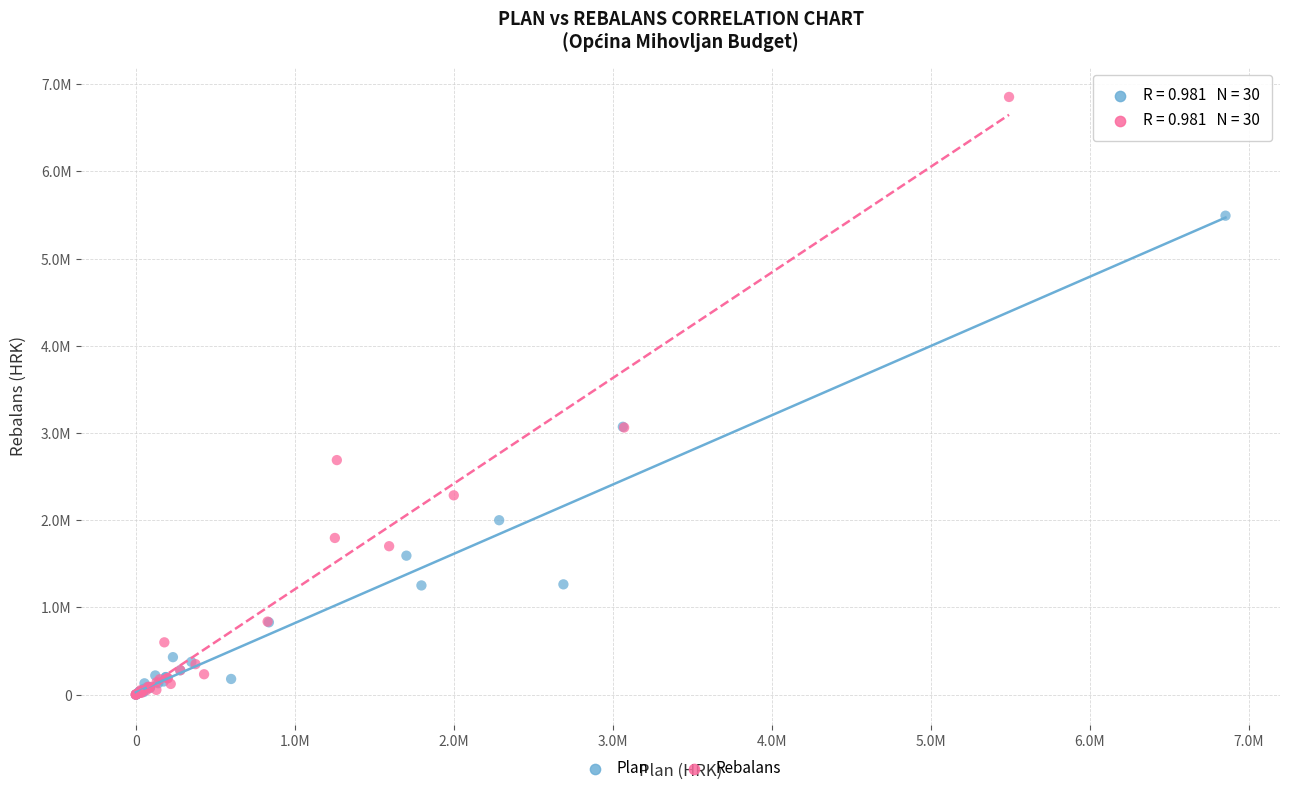

Which series contains the highest Y value?

Rebalans